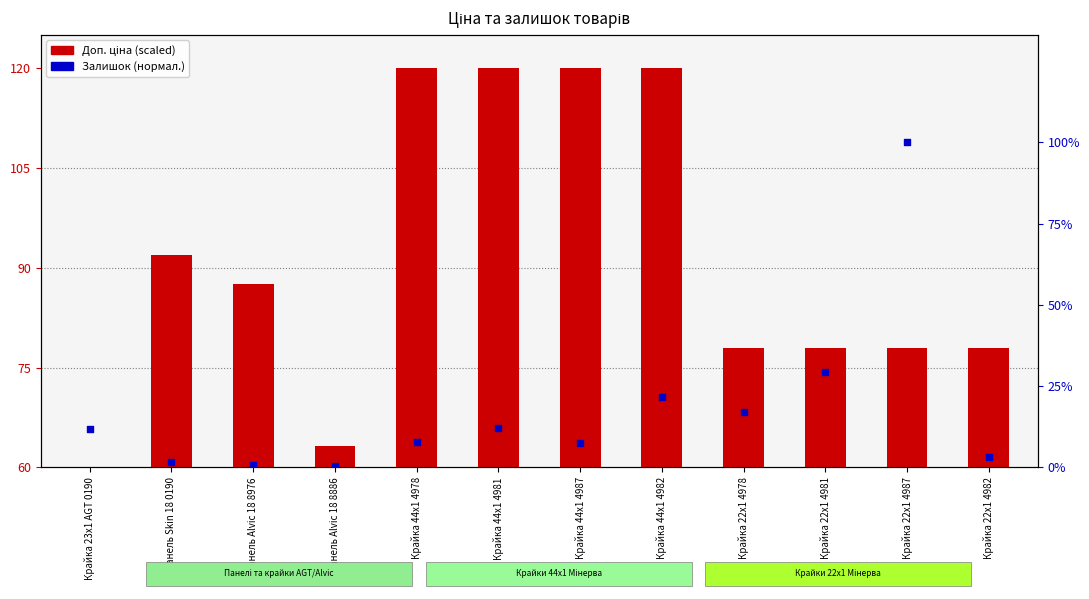

Which series reaches the maximum Y coordinate?

Залишок (нормал.)